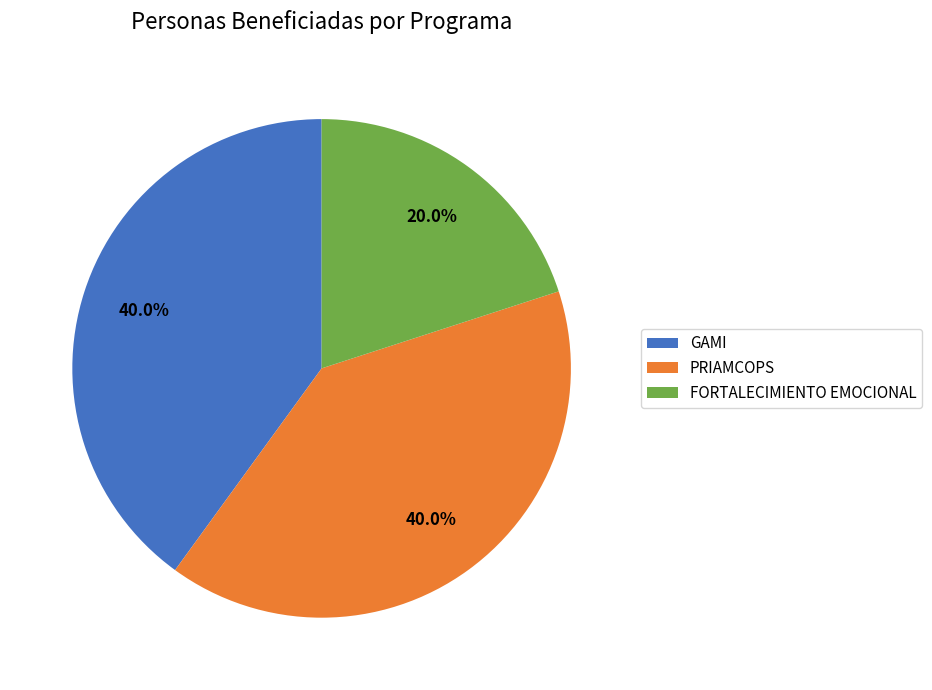

What is the smallest slice in the pie chart?

FORTALECIMIENTO EMOCIONAL